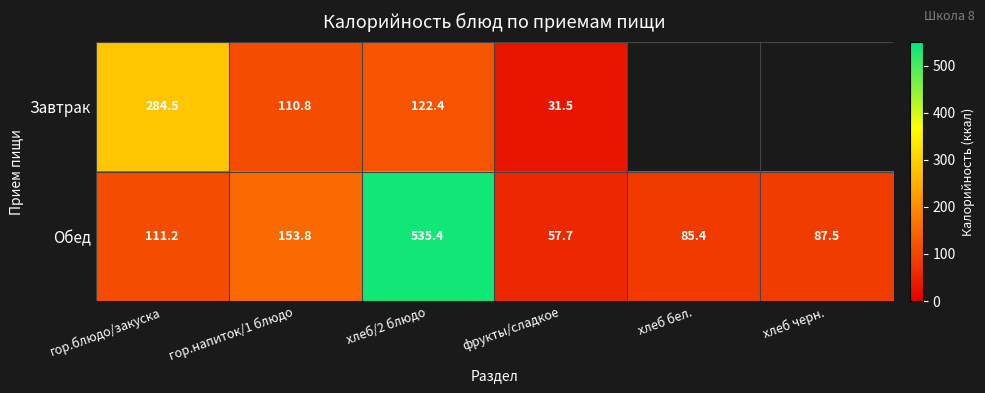

Rank the series at фрукты/сладкое from lowest to highest value.

Завтрак, Обед